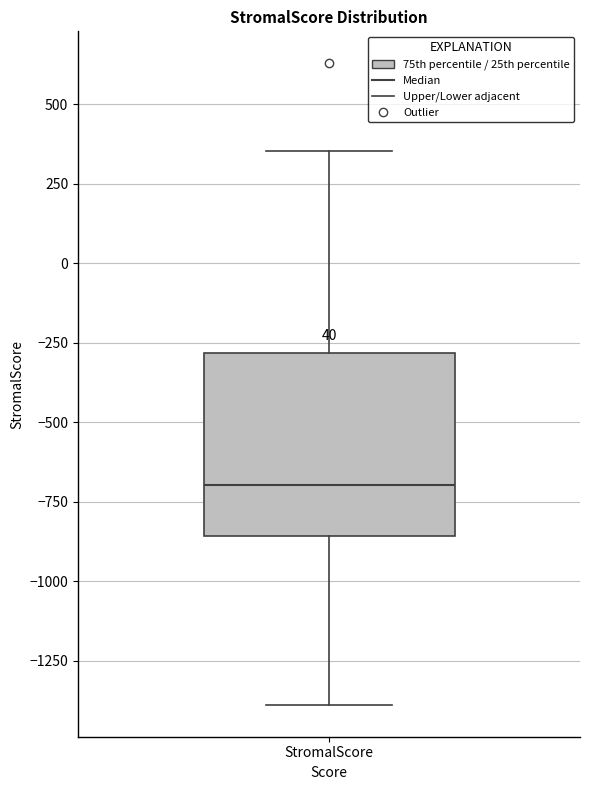

Where does the lower whisker of the box for StromalScore end on the y-axis? The values are not printed on the chart, so give them approximately, as read against the axis.

-1400